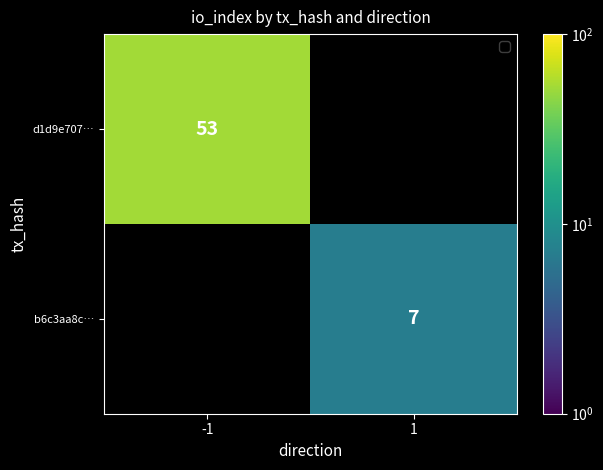

The d1d9e707… series shows 53 at -1. True or false?

True